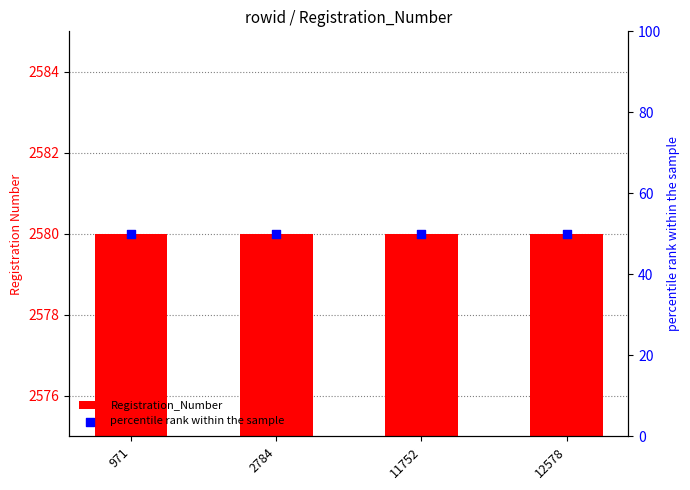

Which series has the widest spread of Y values?

Registration_Number